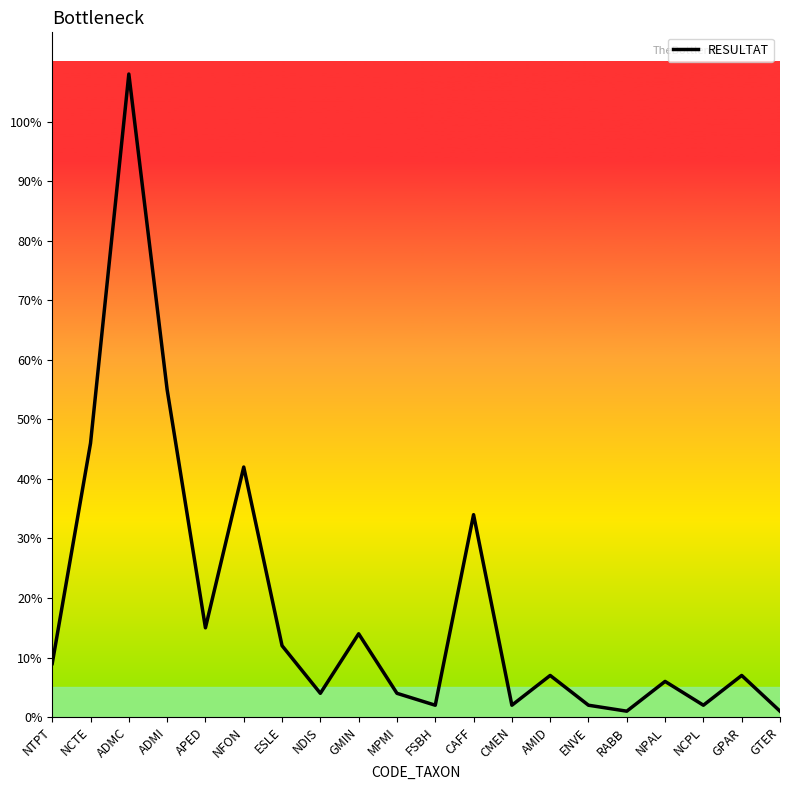

What is the greatest value displayed?

108